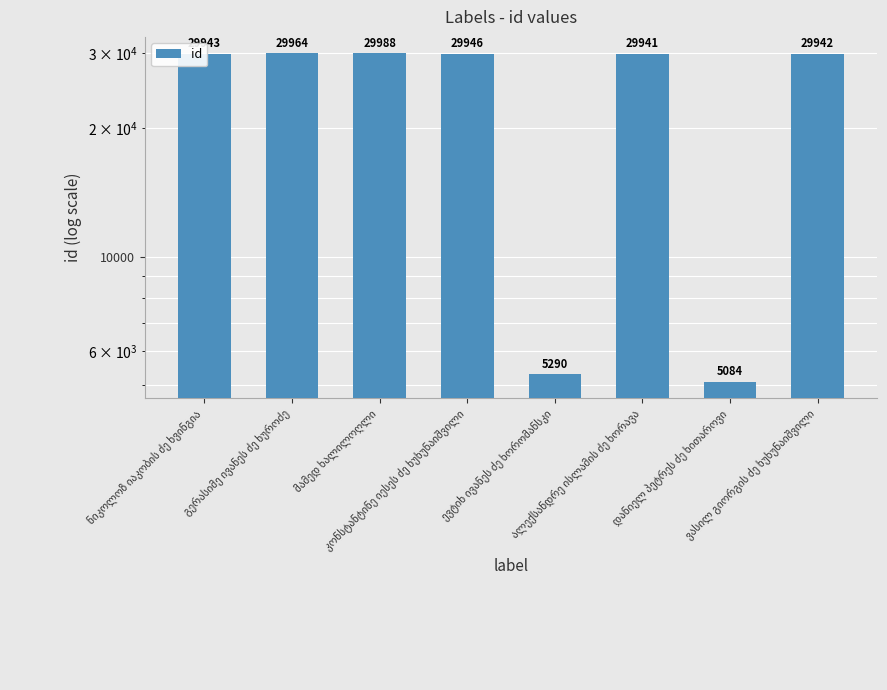

What is the label of the 1st bar from the right?

ვასილ გიორგის ძე ხუხუნაიშვილი